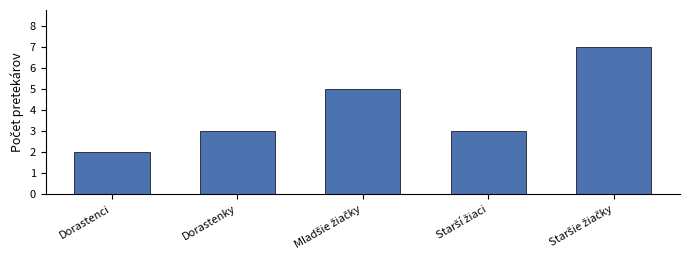

What is the label of the 4th bar from the right?

Dorastenky